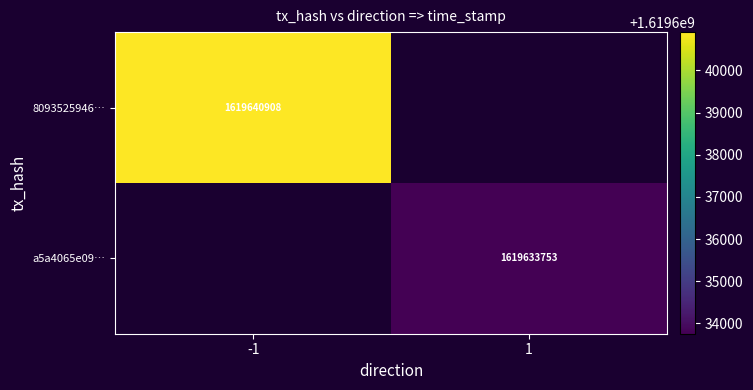

Is it true that 8093525946… equals 1619640908 at -1?

True